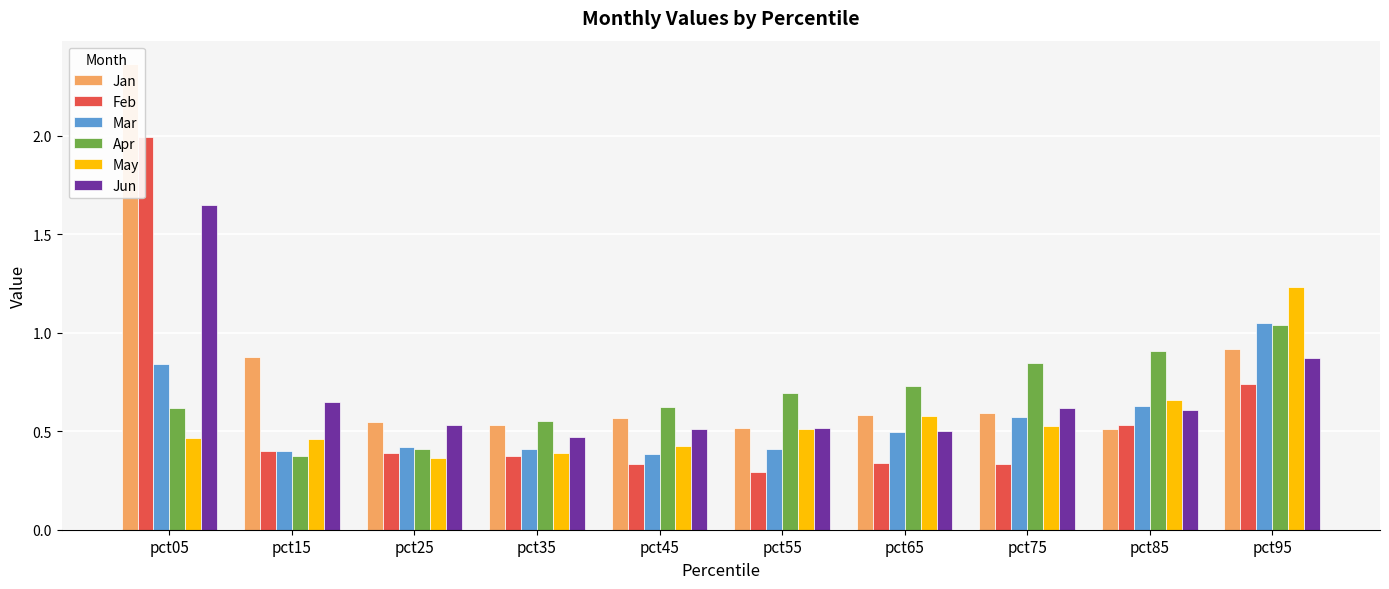

What is the sum of all Mar values?

5.6